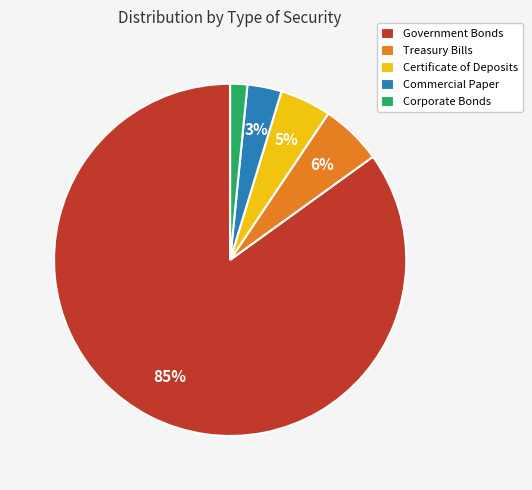

To the nearest percent, what is the difference between the Corporate Bonds and Treasury Bills slice percentages?

4%